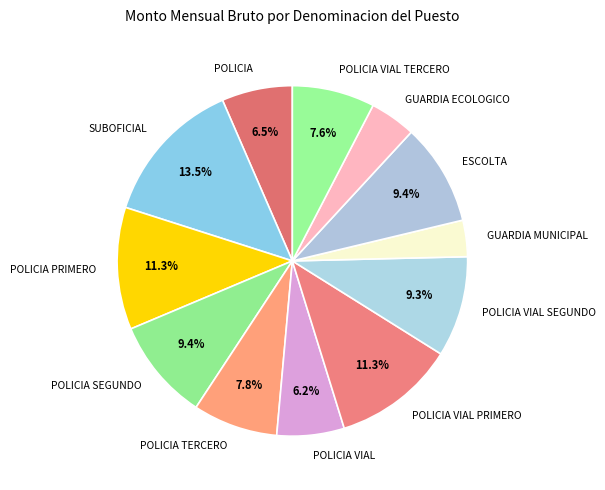

Is there a majority slice in this chart?

No